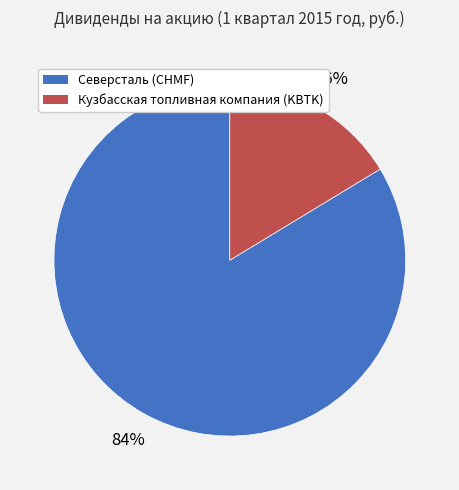

How many slices are in this pie chart?

2